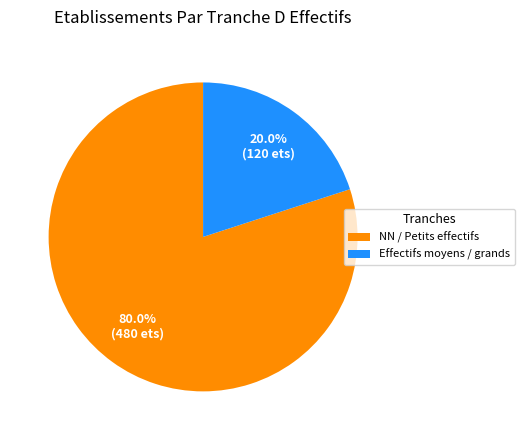

Combined, what portion of the pie is Effectifs moyens / grands and NN / Petits effectifs?

100.0%